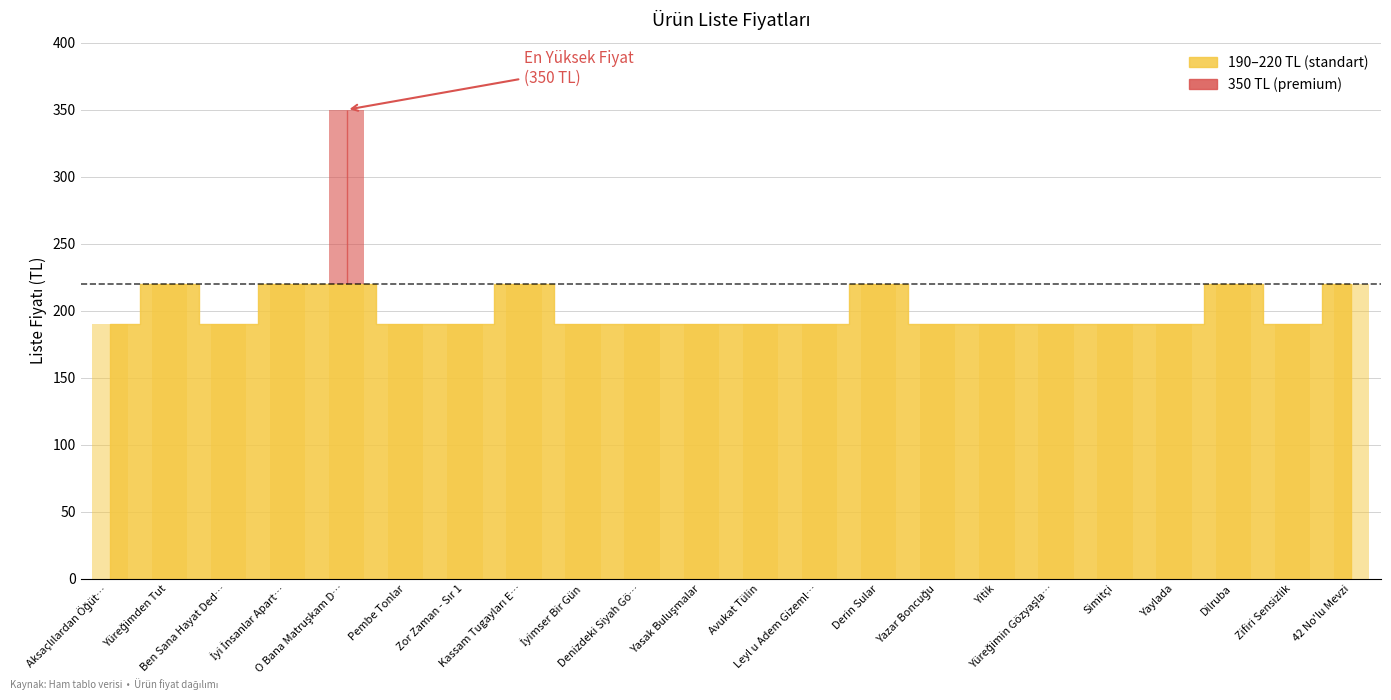

What is the ratio of the value at Simitçi to the value at Leyl u Adem Gizemli Adresler?

1.0